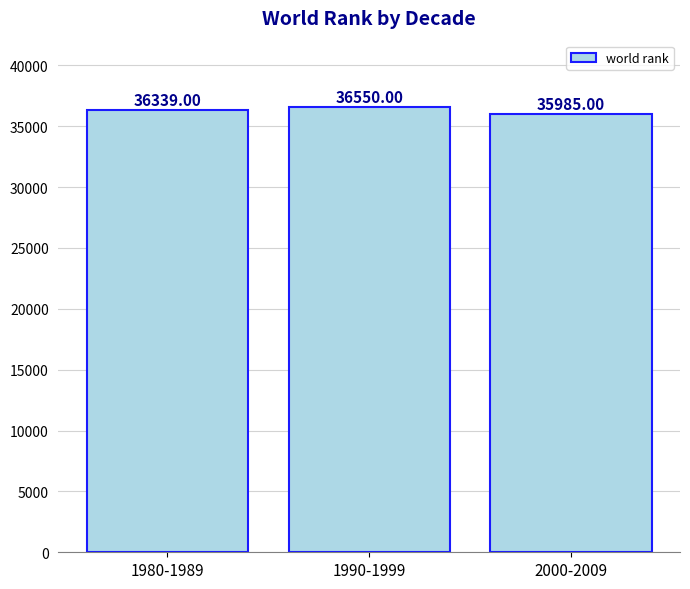

What is the difference between the maximum and second lowest values?

211